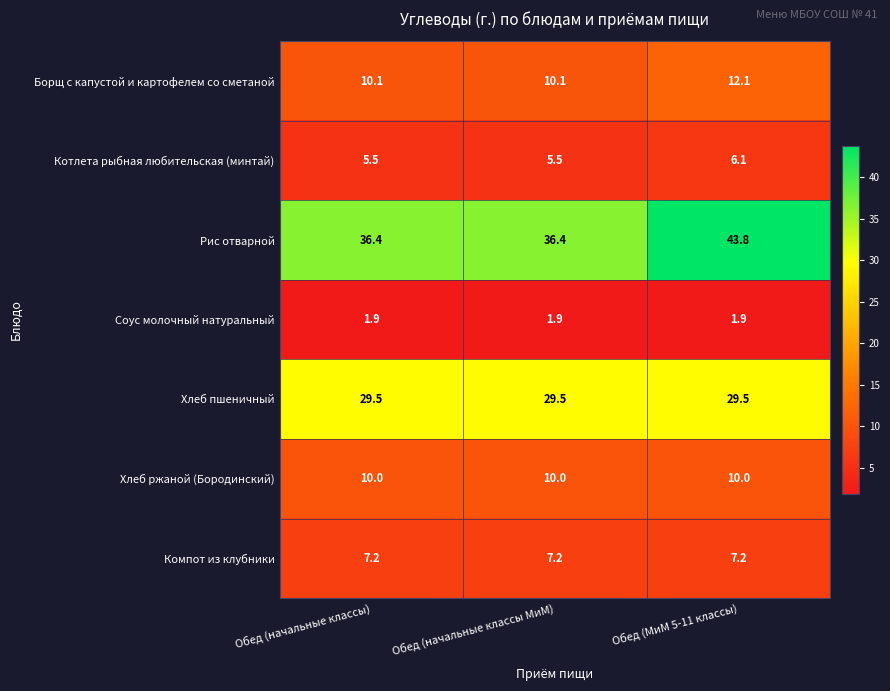

Reading left to right, list all the values displayed in this chart.

Борщ с капустой и картофелем со сметаной: Обед (начальные классы)=10.1	Обед (начальные классы МиМ)=10.1	Обед (МиМ 5-11 классы)=12.1
Котлета рыбная любительская (минтай): Обед (начальные классы)=5.5	Обед (начальные классы МиМ)=5.5	Обед (МиМ 5-11 классы)=6.1
Рис отварной: Обед (начальные классы)=36.4	Обед (начальные классы МиМ)=36.4	Обед (МиМ 5-11 классы)=43.8
Соус молочный натуральный: Обед (начальные классы)=1.9	Обед (начальные классы МиМ)=1.9	Обед (МиМ 5-11 классы)=1.9
Хлеб пшеничный: Обед (начальные классы)=29.5	Обед (начальные классы МиМ)=29.5	Обед (МиМ 5-11 классы)=29.5
Хлеб ржаной (Бородинский): Обед (начальные классы)=10.0	Обед (начальные классы МиМ)=10.0	Обед (МиМ 5-11 классы)=10.0
Компот из клубники: Обед (начальные классы)=7.2	Обед (начальные классы МиМ)=7.2	Обед (МиМ 5-11 классы)=7.2